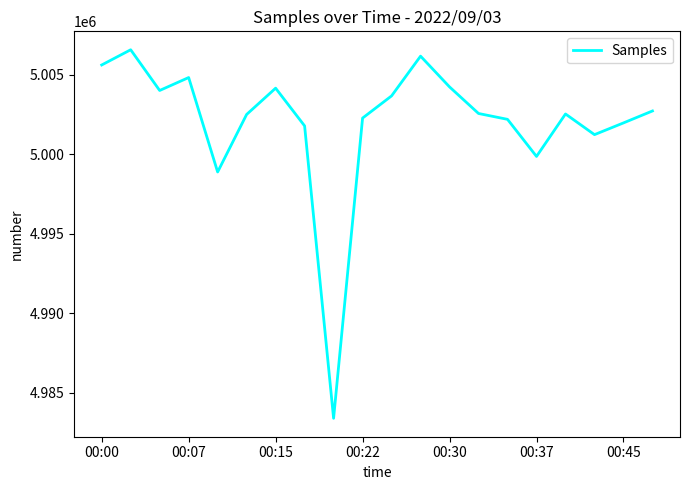

What is the difference between the maximum and minimum values?

23171